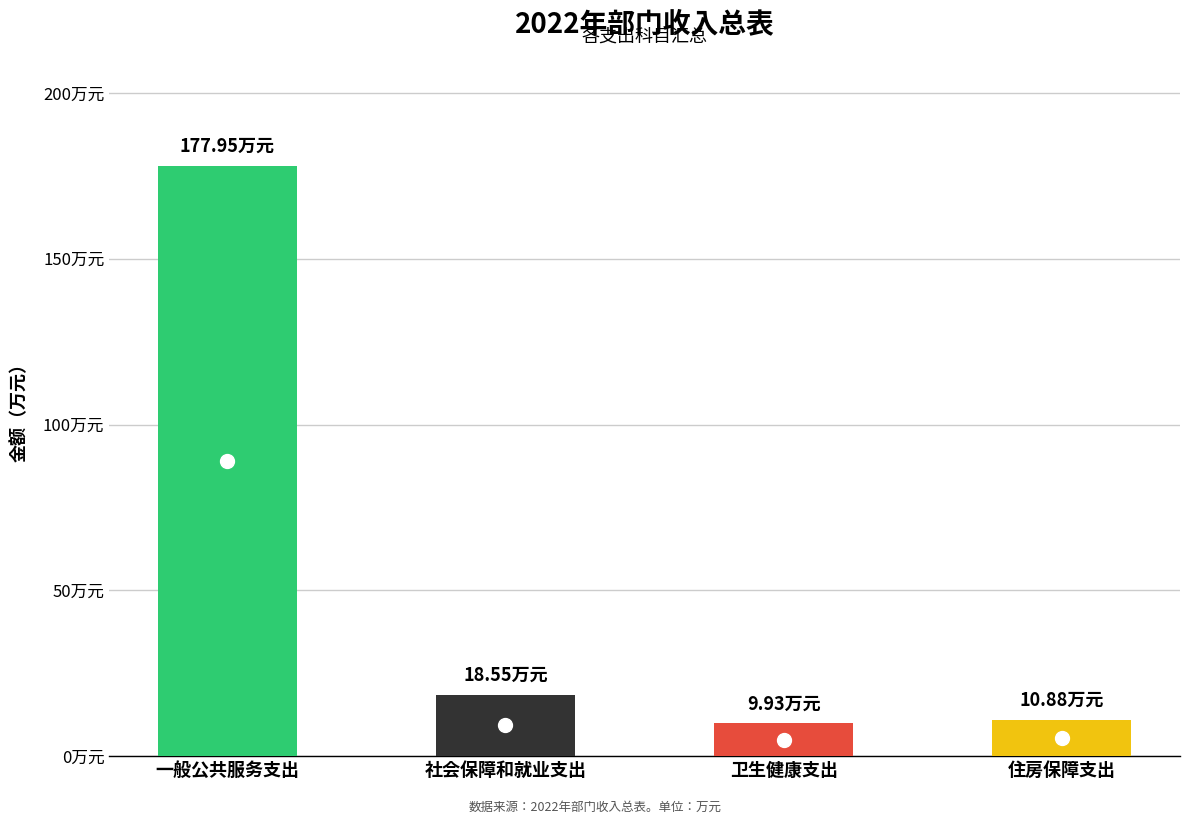

Is it true that the value at 一般公共服务支出 is 177.9?

True